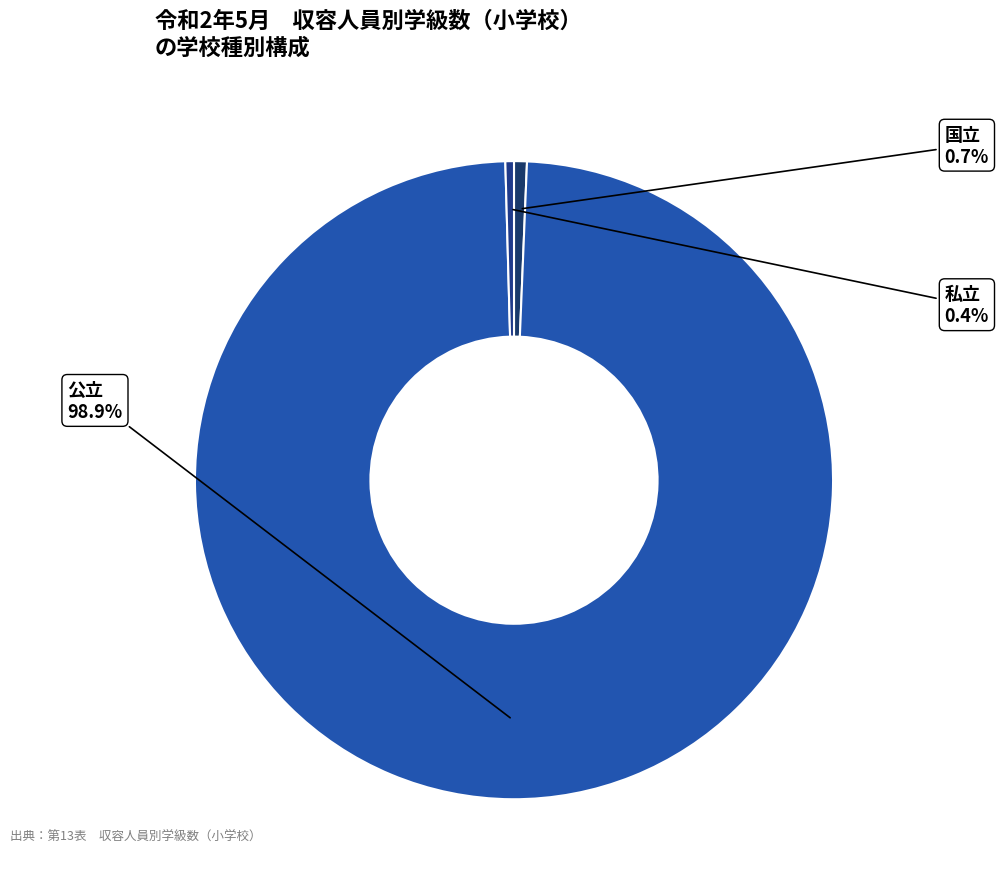

To the nearest percent, what is the average slice percentage?

33%